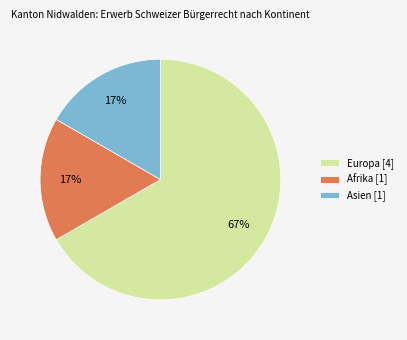

Do Europa [4] and Asien [1] together represent more than half of the pie?

Yes